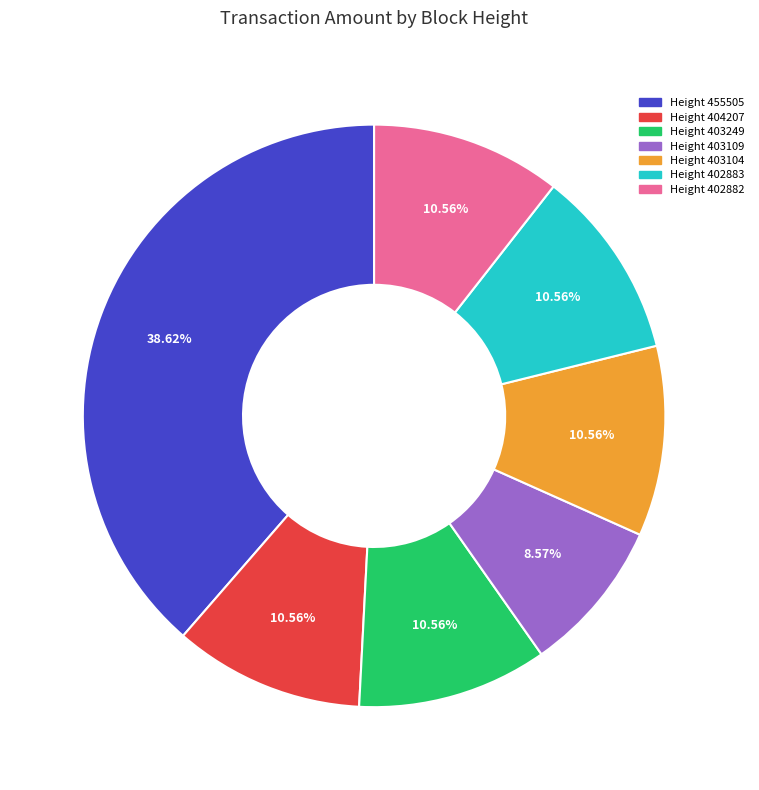

How many slices are in this pie chart?

7